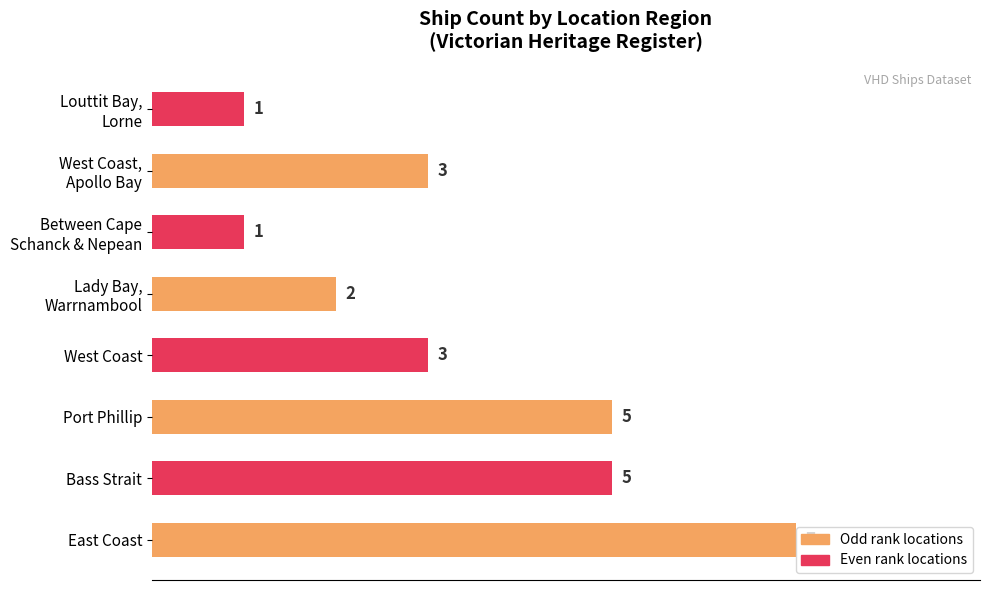

What is the average value?

3